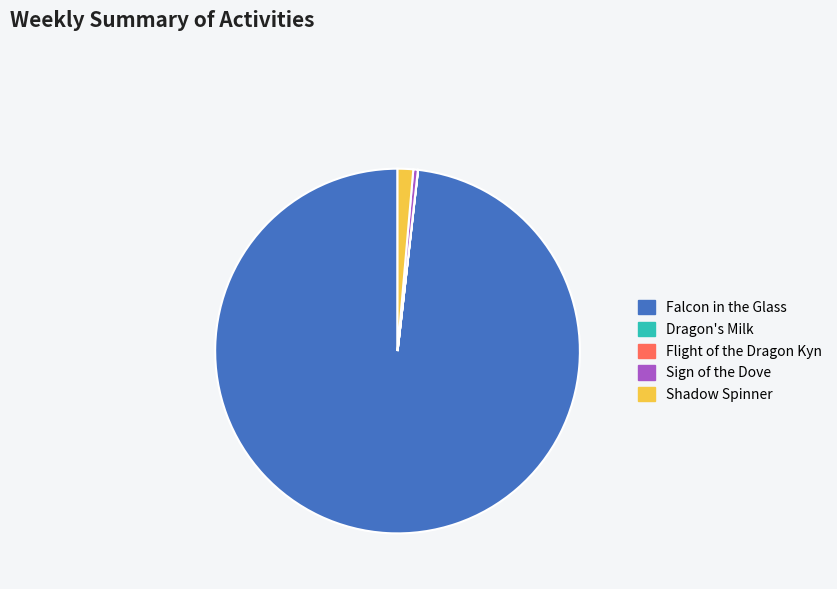

Does any single category account for the majority?

Yes